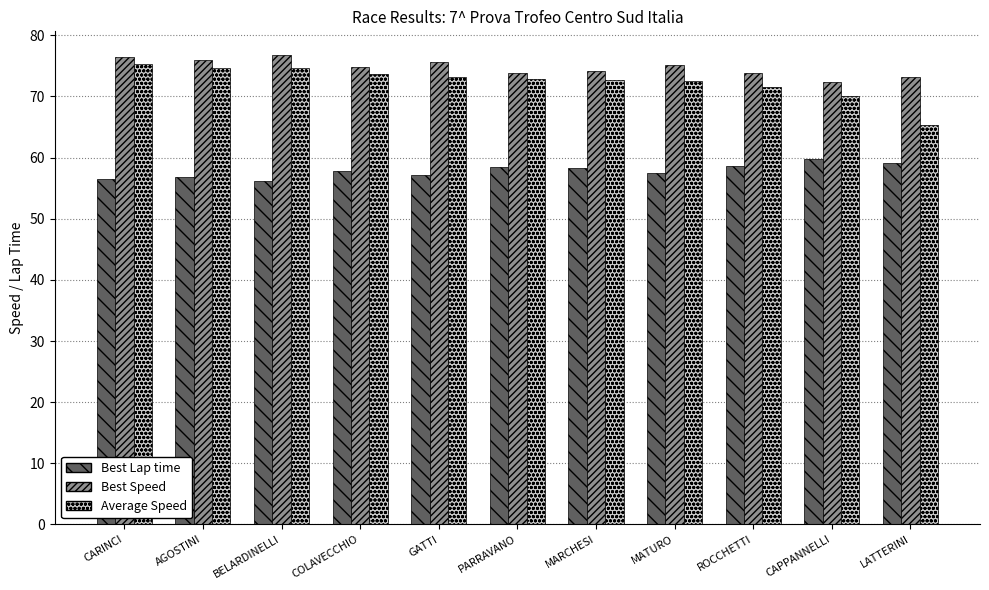

Is it true that Average Speed equals 74.7 at BELARDINELLI?

True